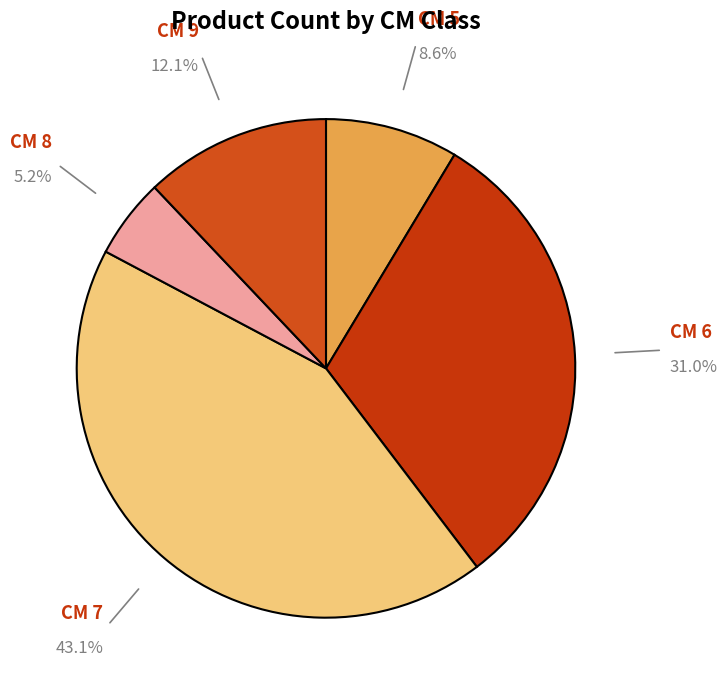

How many slices are in this pie chart?

5